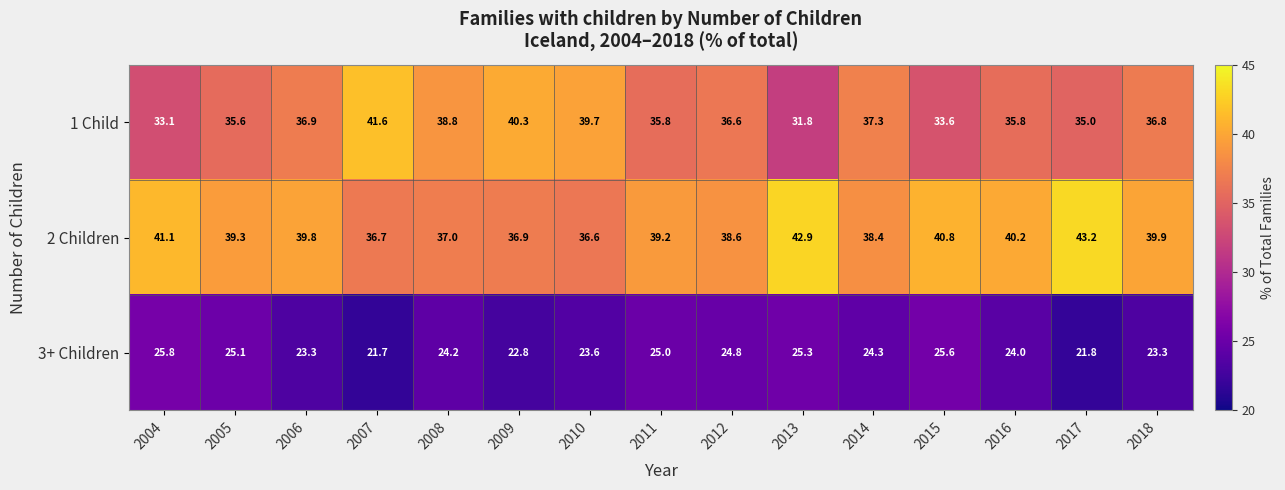

Where is 2 Children nearest to the value 39?

2011